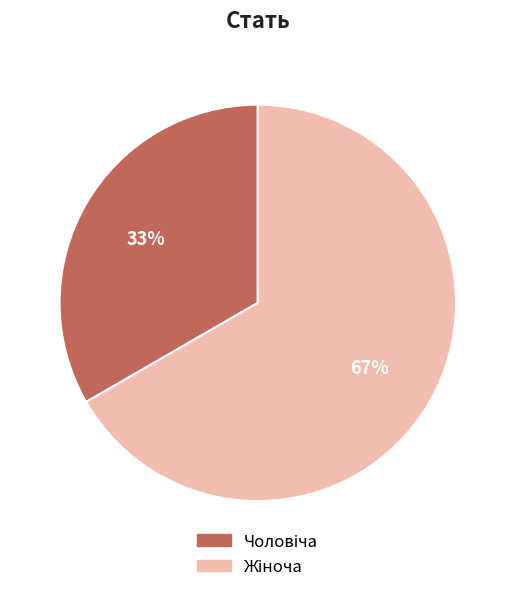

Does any single category account for the majority?

Yes